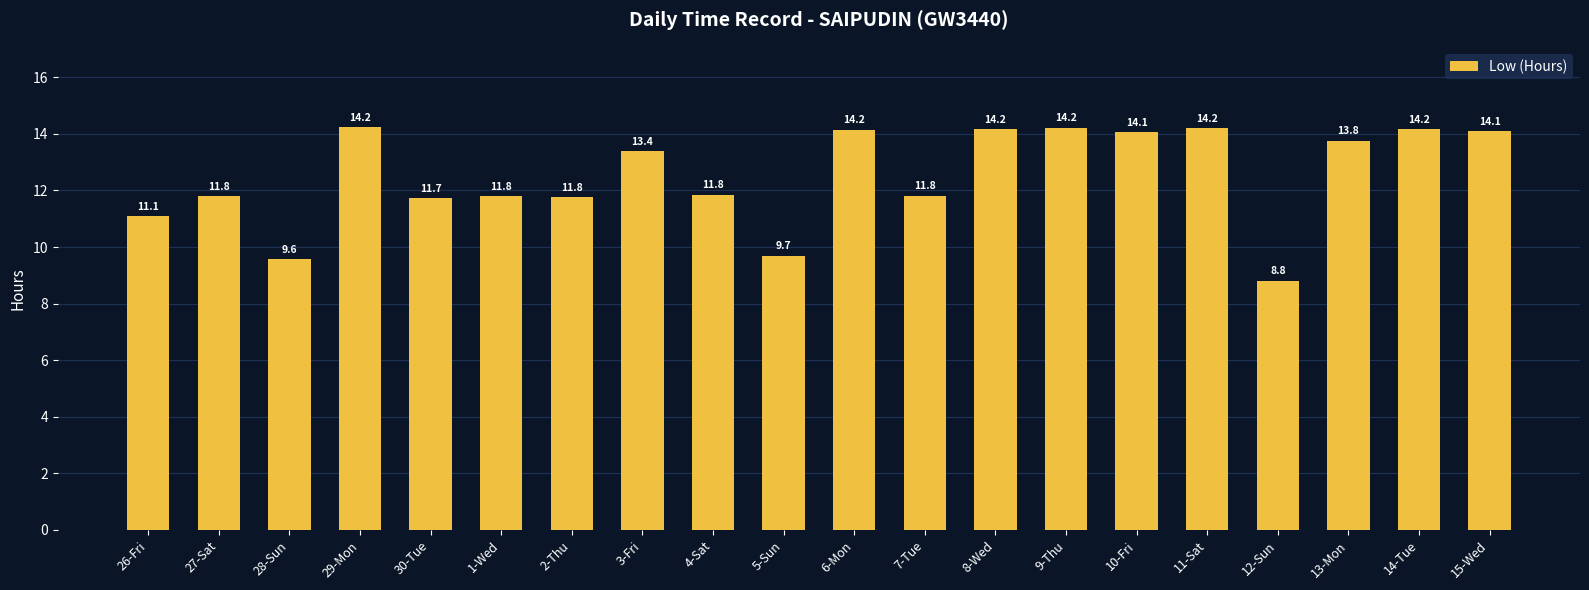

What is the sum of the values at 29-Mon and 6-Mon?

28.4